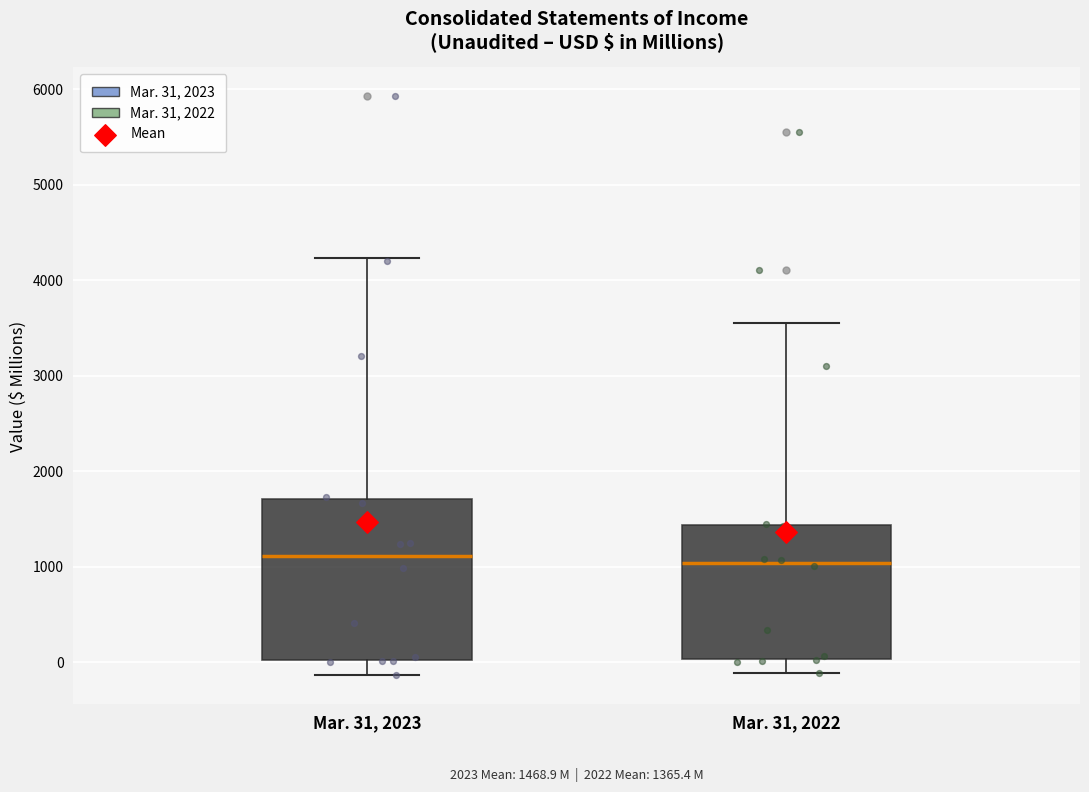

Comparing the boxes themselves (not the whiskers), which one is the tallest?

Mar. 31, 2023